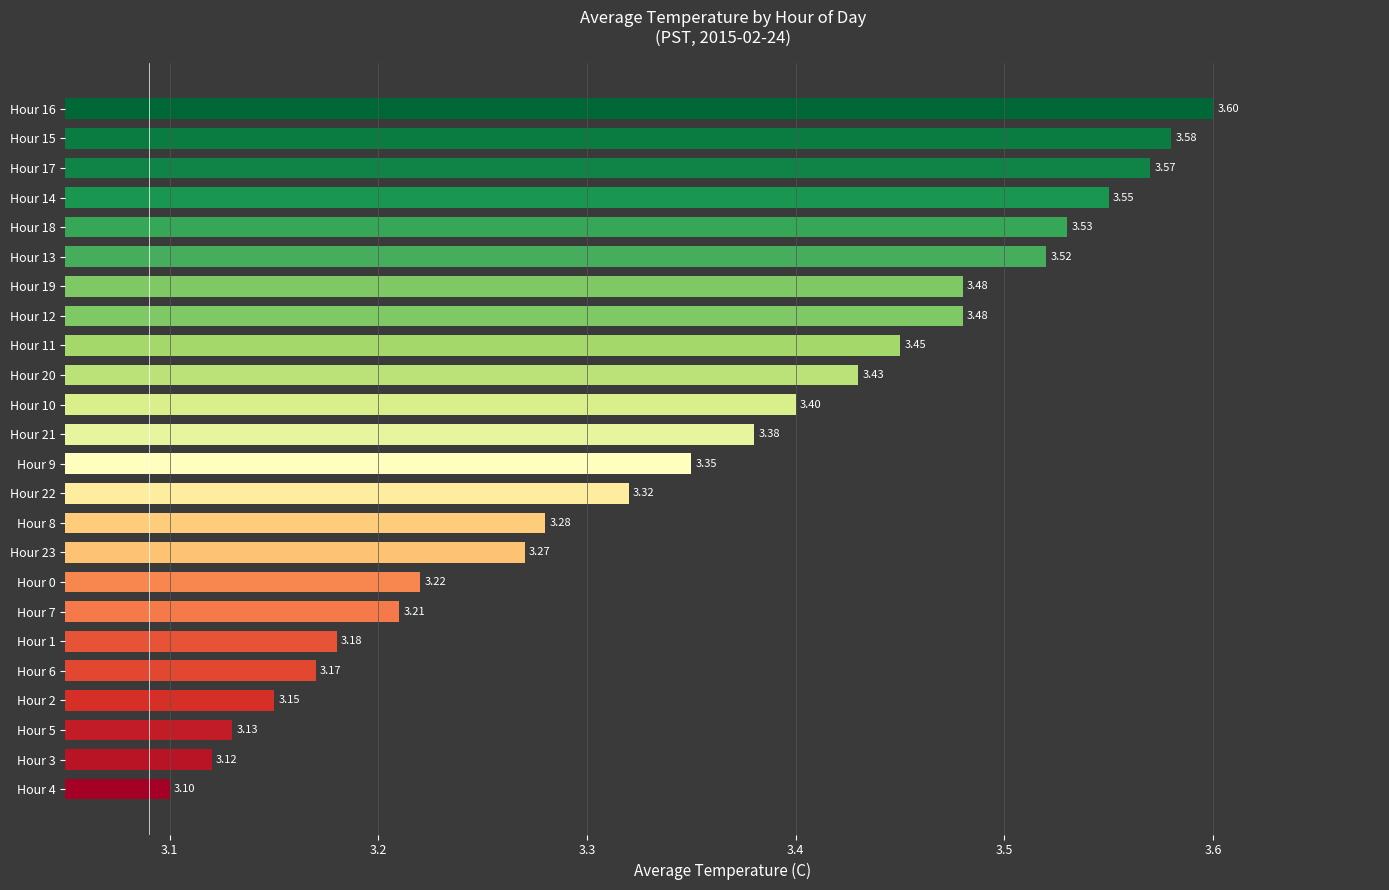

What is the sum of the values at Hour 11 and Hour 12?

6.9